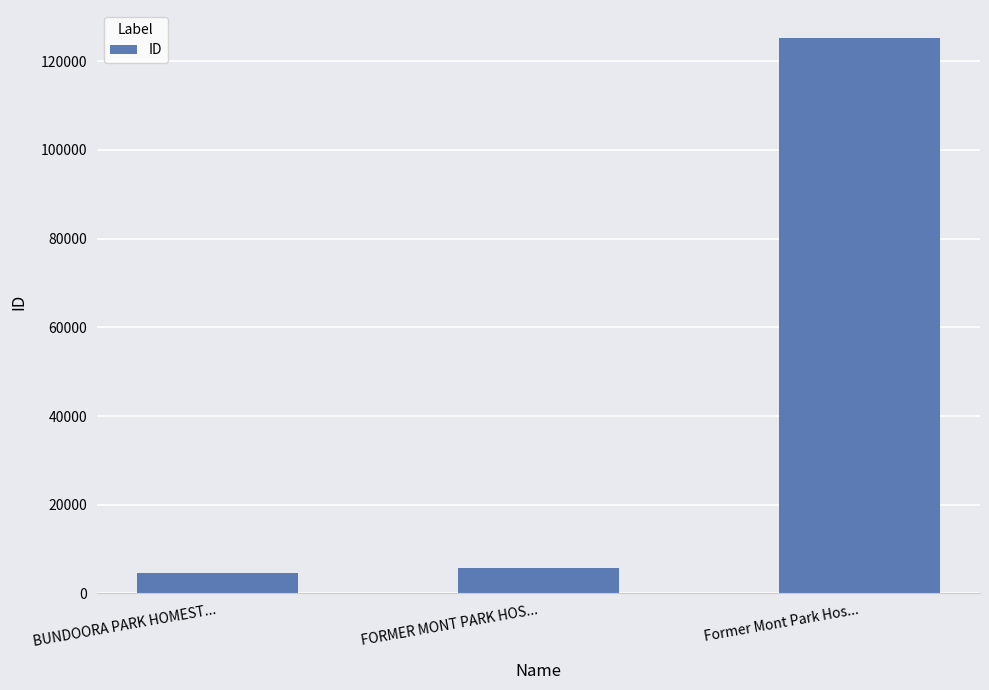

Reading right to left, list all the values displayed in this chart.

Former Mont Park Hos...=125307	FORMER MONT PARK HOS...=5619	BUNDOORA PARK HOMEST...=4678